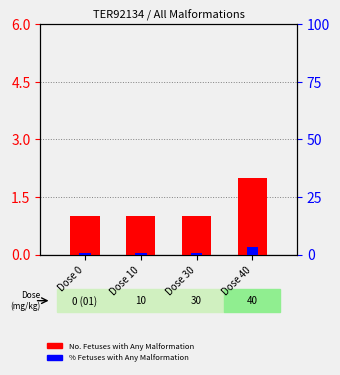

What are all the series names shown in the legend?

No. Fetuses with Any Malformation, % Fetuses with Any Malformation